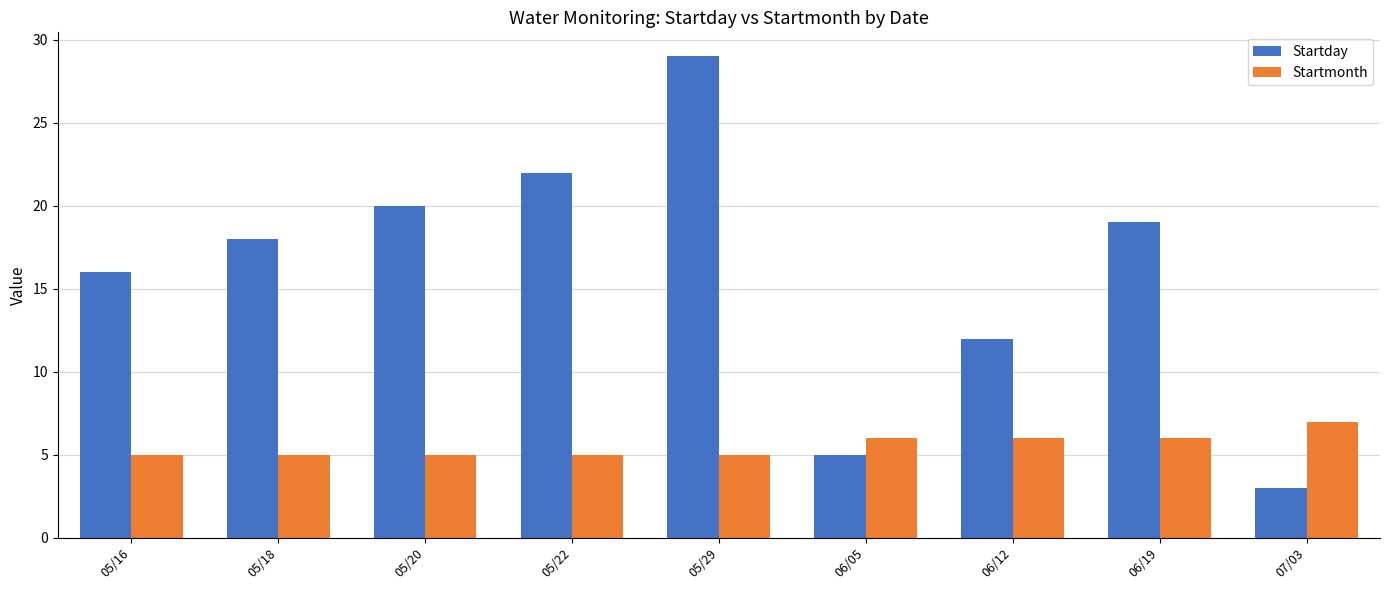

Count the Startmonth values in the range 5 to 6.

8